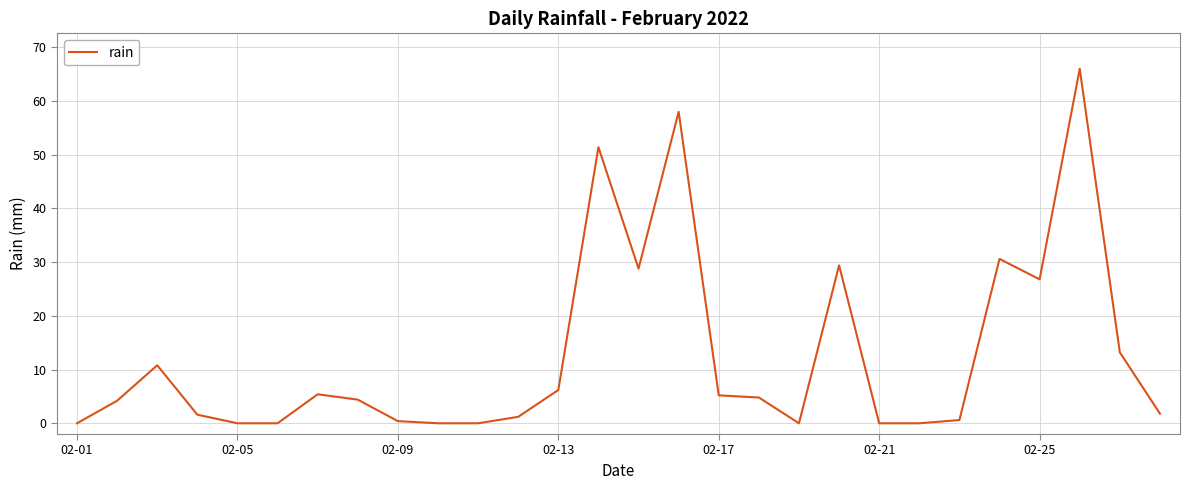

What is the greatest value displayed?

66.0